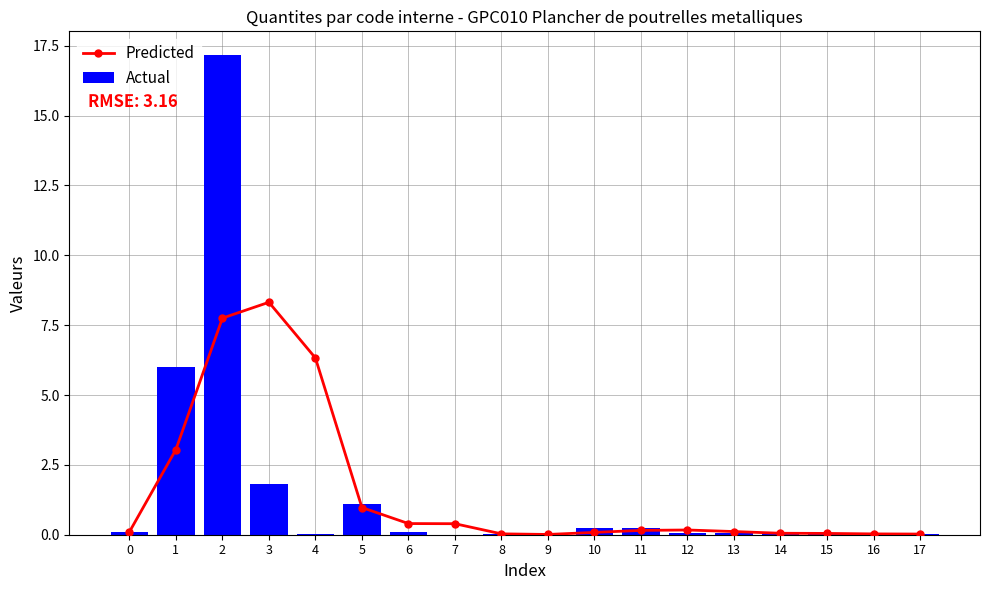

The Predicted series shows 0.1 at 0. True or false?

True